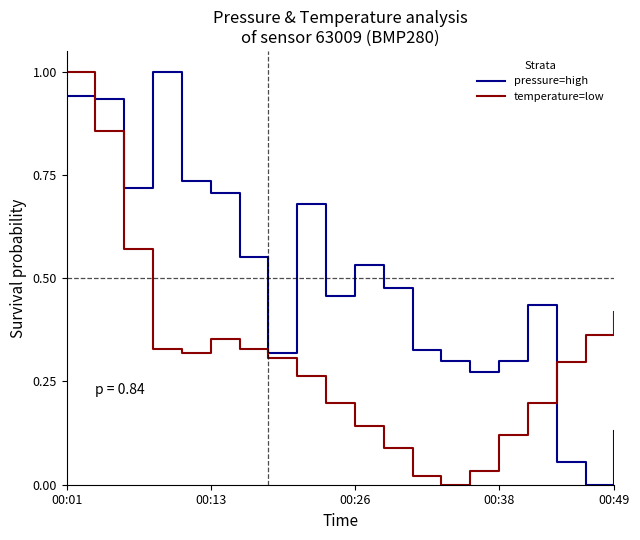

Which series has the largest total across all categories?

pressure=high